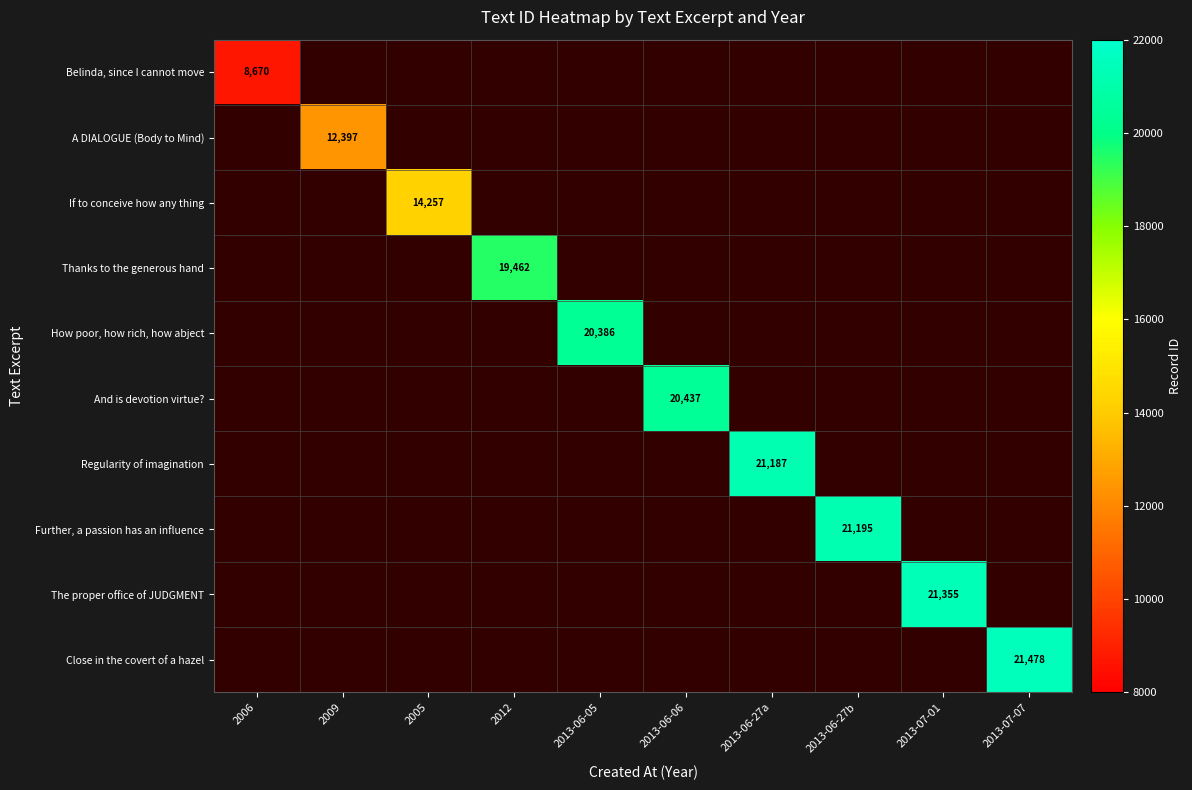

Which label corresponds to the smallest value in the chart?

2006